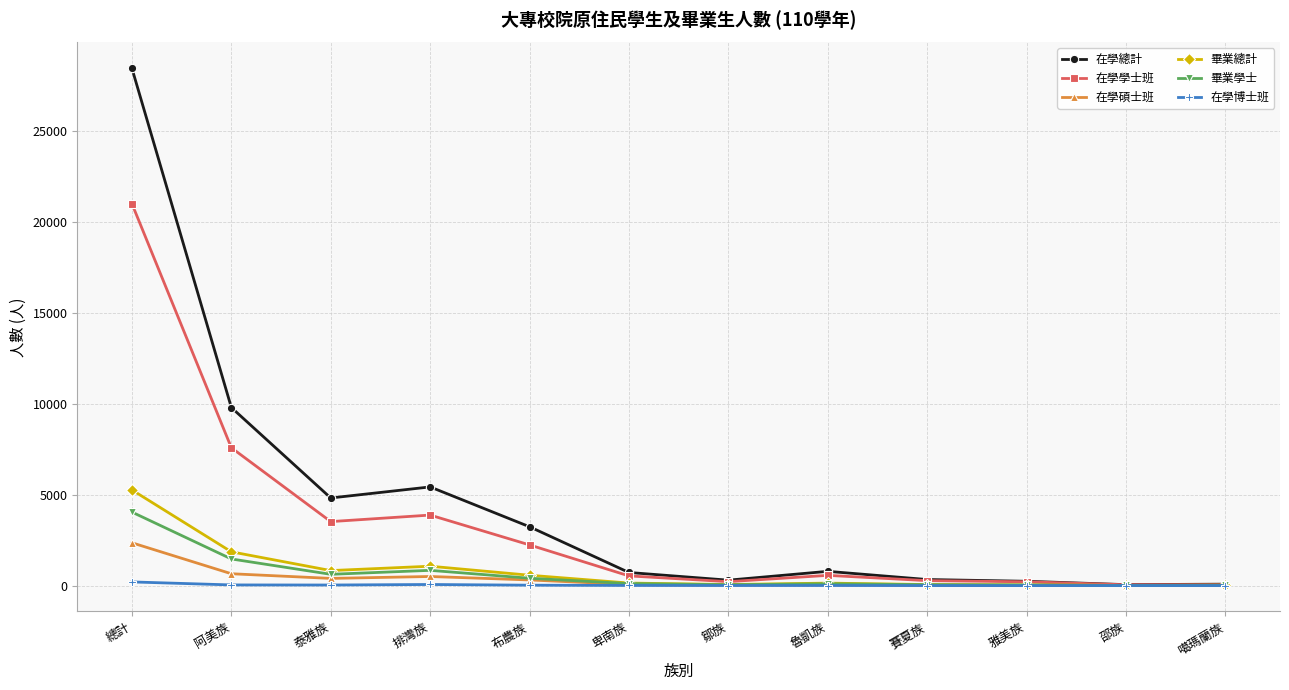

How many distinct data groups are displayed?

6